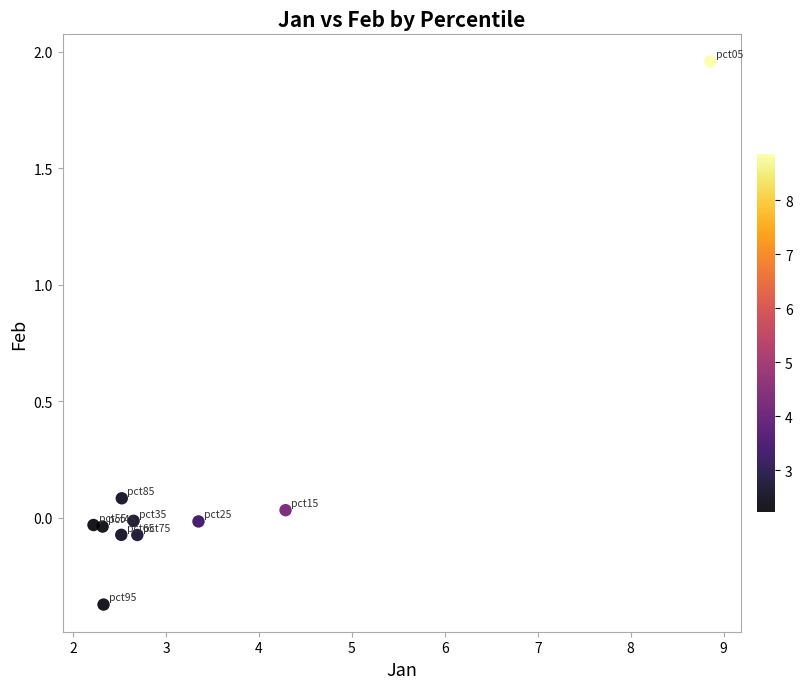

What is the average X value?

3.4